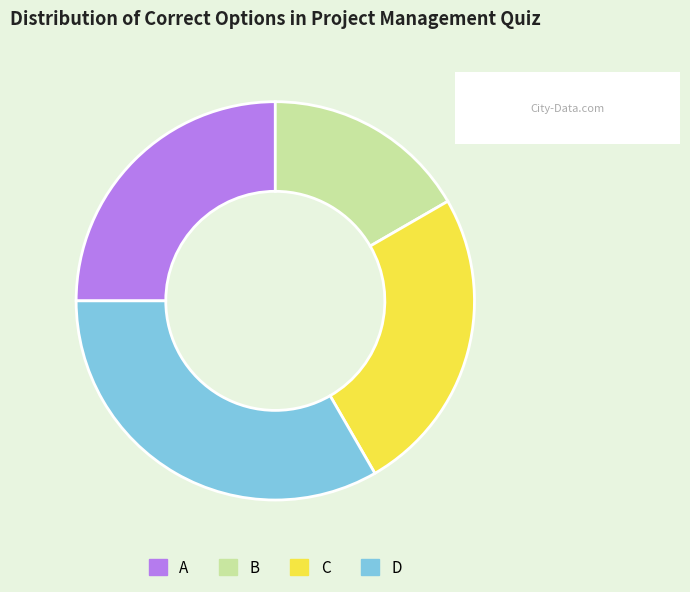

True or false: B accounts for 6% of the total.

False